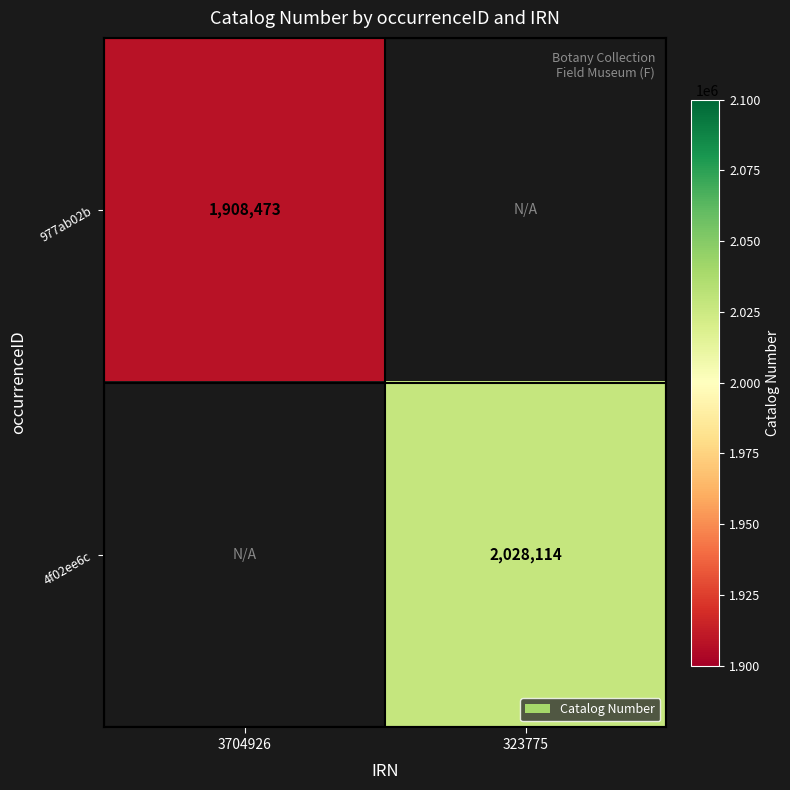

Is the value of 4f02ee6c at 323775 greater than the value of 977ab02b at 3704926?

Yes